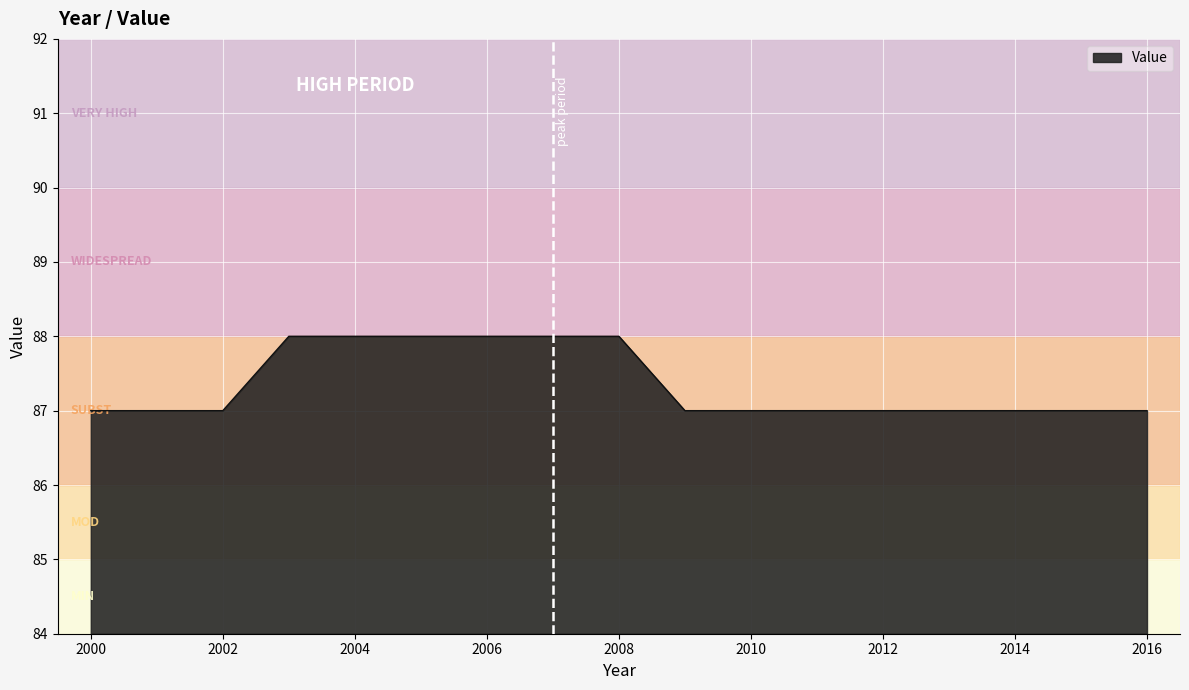

What is the greatest value displayed?

88